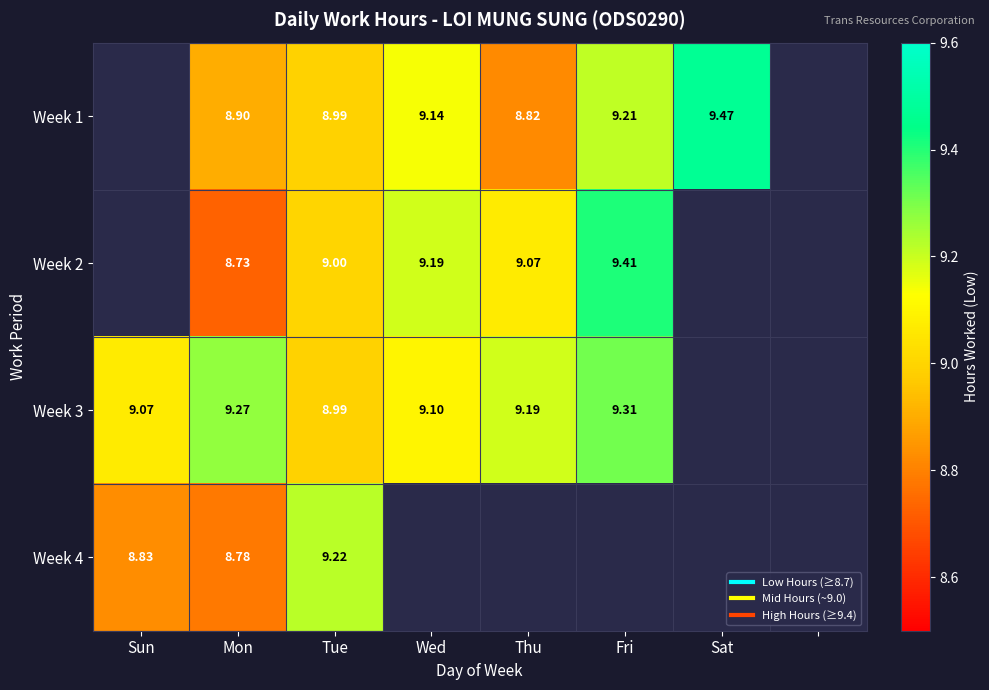

How many positive values does the Week 3 series have?

6